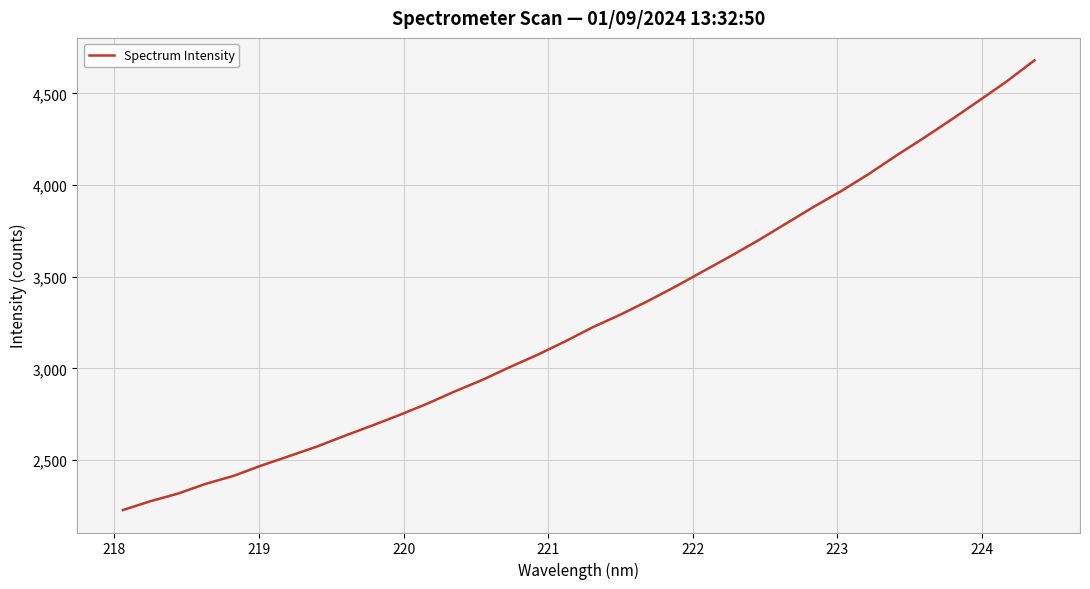

What is the minimum value shown in the chart?

2226.5